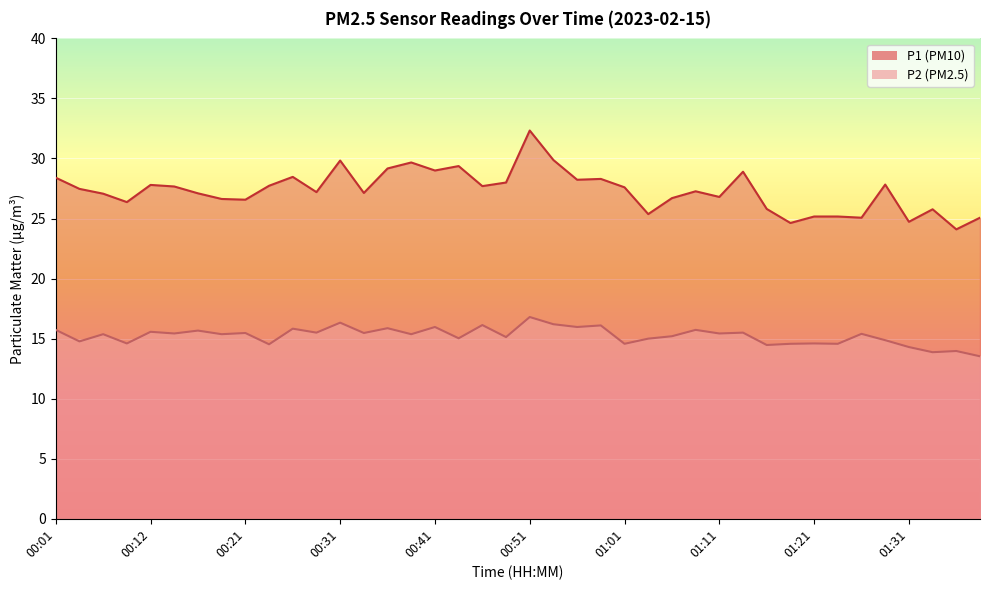

In P1, how many points are higher than both neighbors (excluding endpoints)?

11